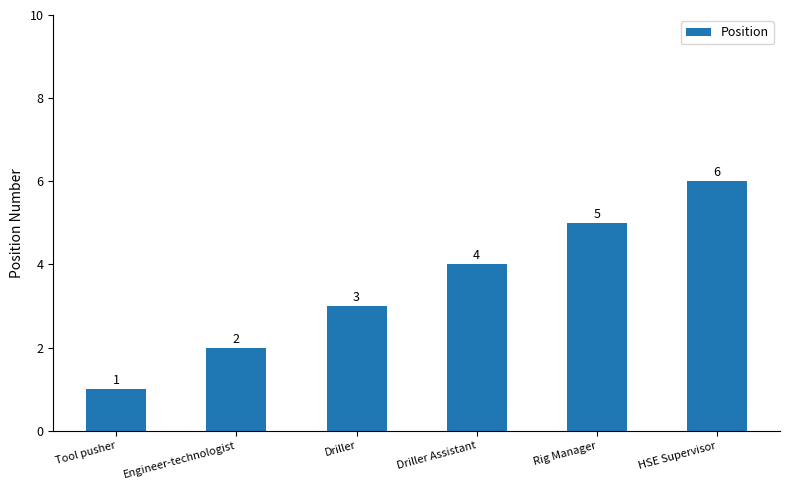

Rank the categories by value from highest to lowest.

HSE Supervisor, Rig Manager, Driller Assistant, Driller, Engineer-technologist, Tool pusher